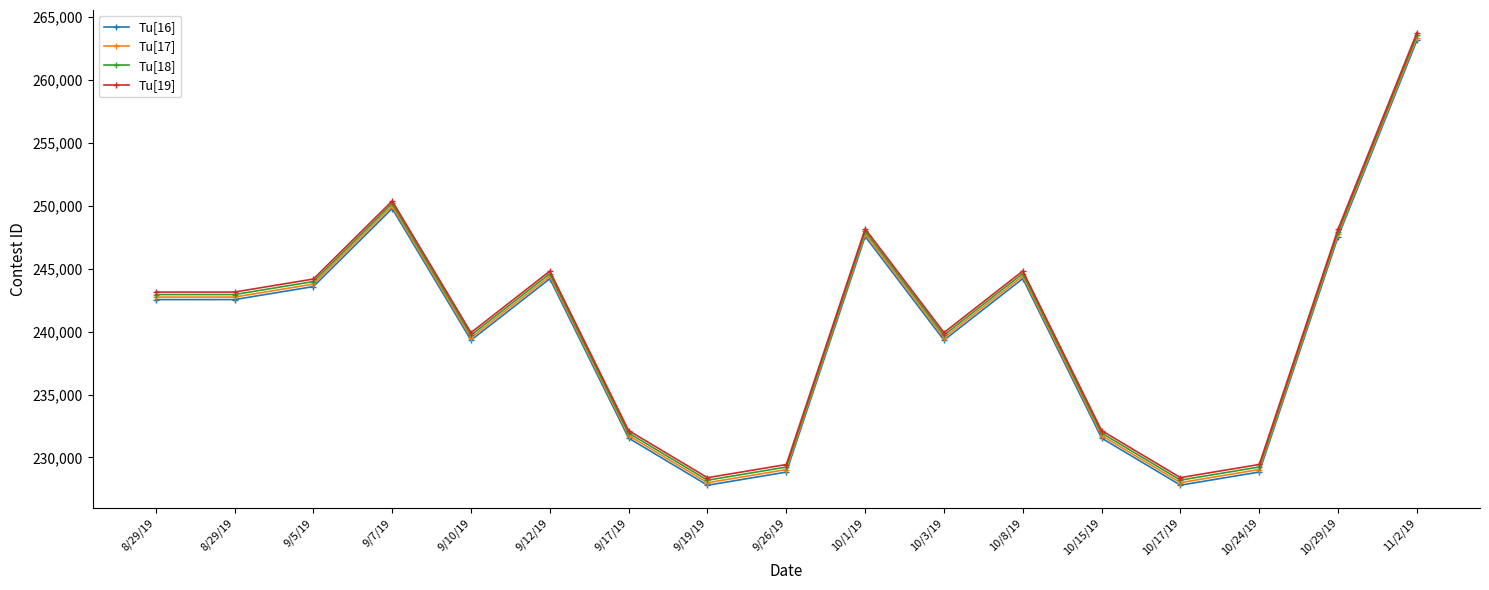

Reading right to left, extract all data points from this chart.

Tu[16]: 263166	247557	228840	227796	231535	244217	239324	247571	228835	227790	231531	244209	239321	249785	243580	242546	242545
Tu[17]: 263366	247757	229040	227996	231735	244417	239524	247771	229035	227990	231731	244409	239521	249985	243780	242746	242745
Tu[18]: 263566	247957	229240	228196	231935	244617	239724	247971	229235	228190	231931	244609	239721	250185	243980	242946	242945
Tu[19]: 263766	248157	229440	228396	232135	244817	239924	248171	229435	228390	232131	244809	239921	250385	244180	243146	243145